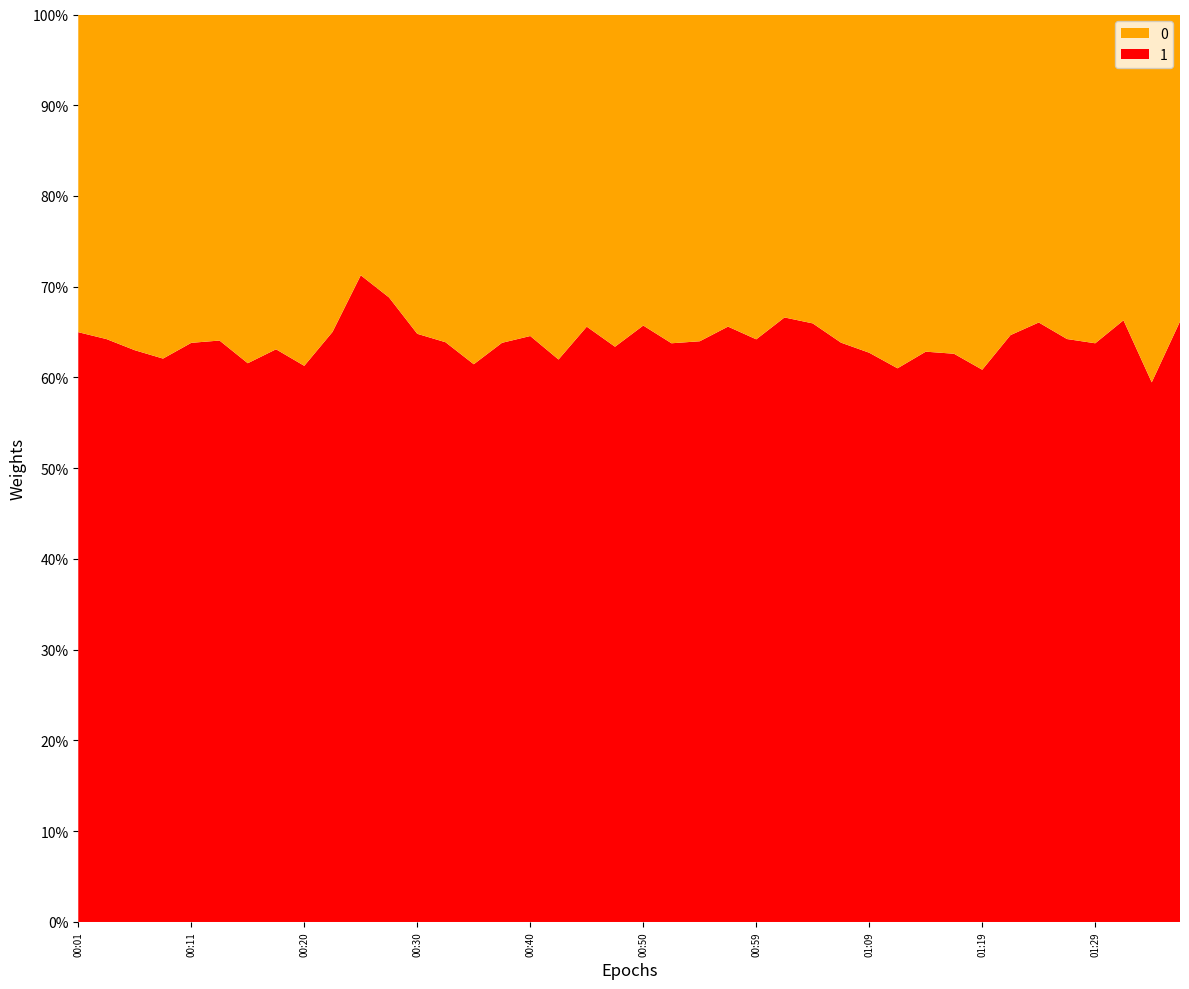

Does the chart have visible grid lines?

Yes